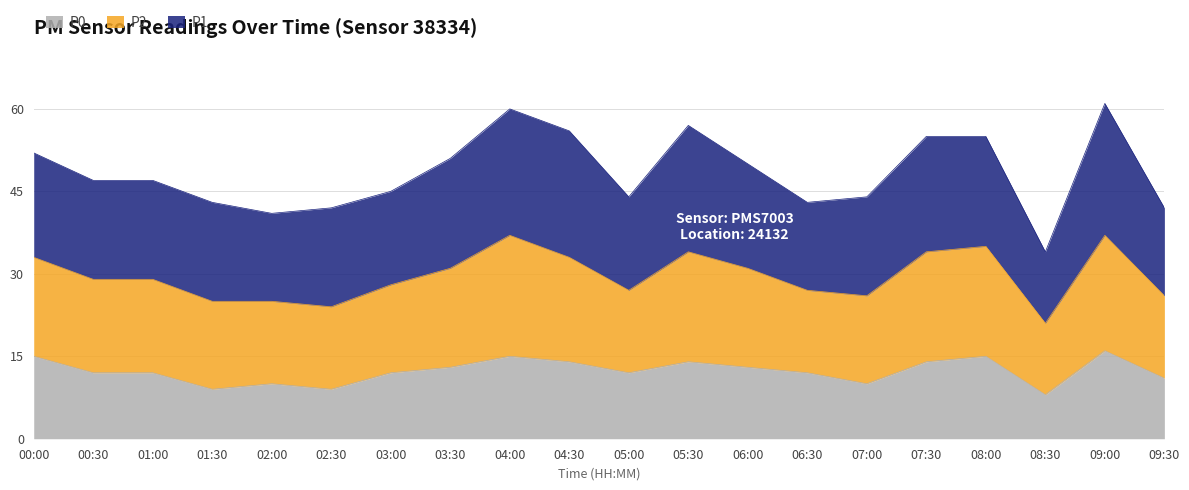

Count the P0 values in the range 11 to 14.

11